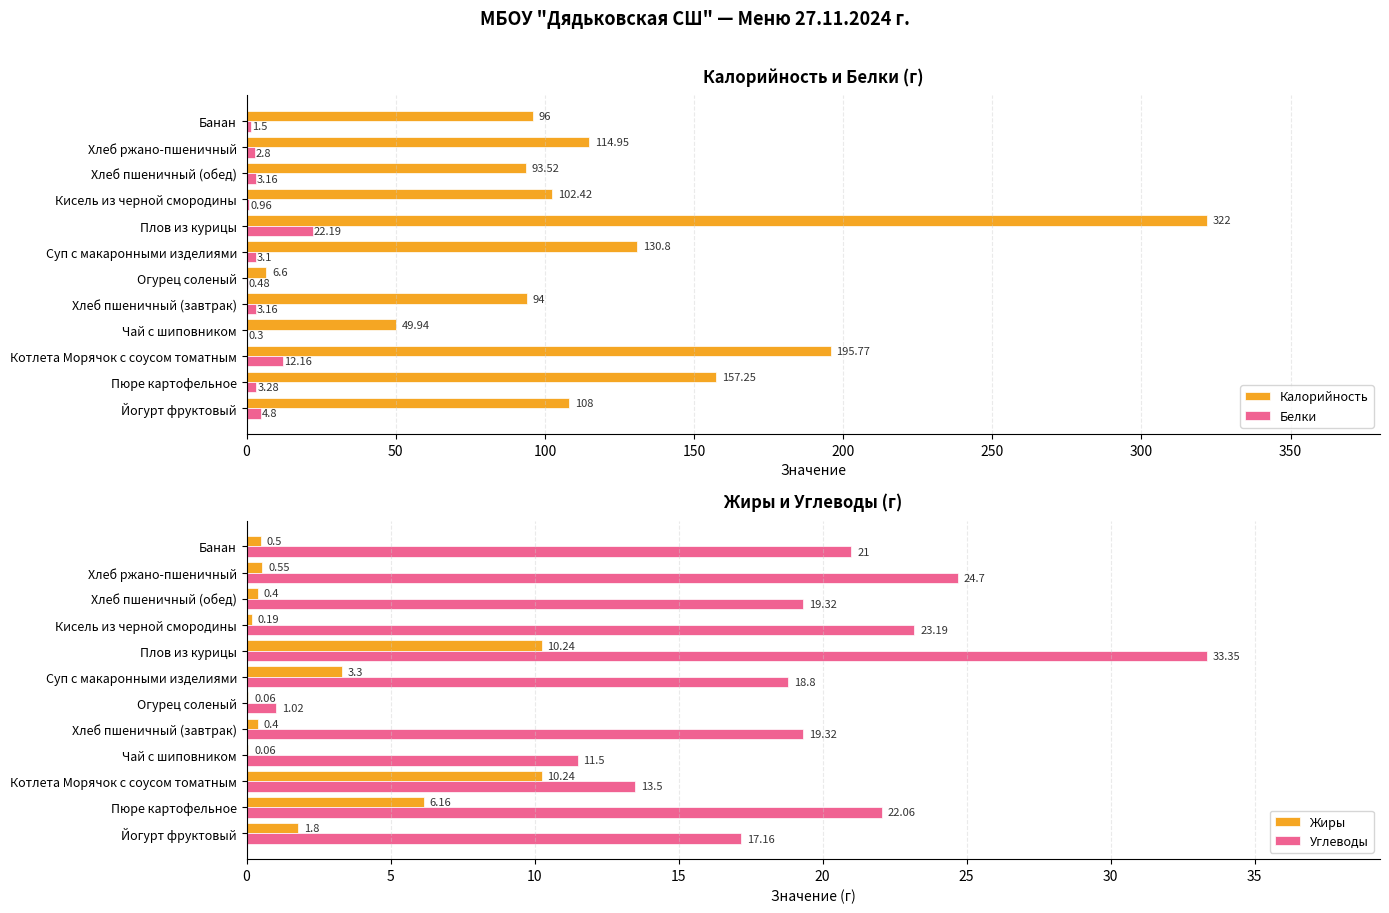

What is the difference between the maximum and second lowest values in the Жиры series?

10.2